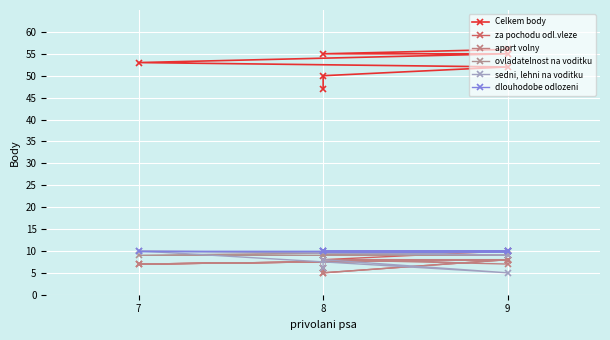

List the series in order of their peak value, lowest first.

aport volny, za pochodu odl.vleze, ovladatelnost na voditku, sedni, lehni na voditku, dlouhodobe odlozeni, Celkem body